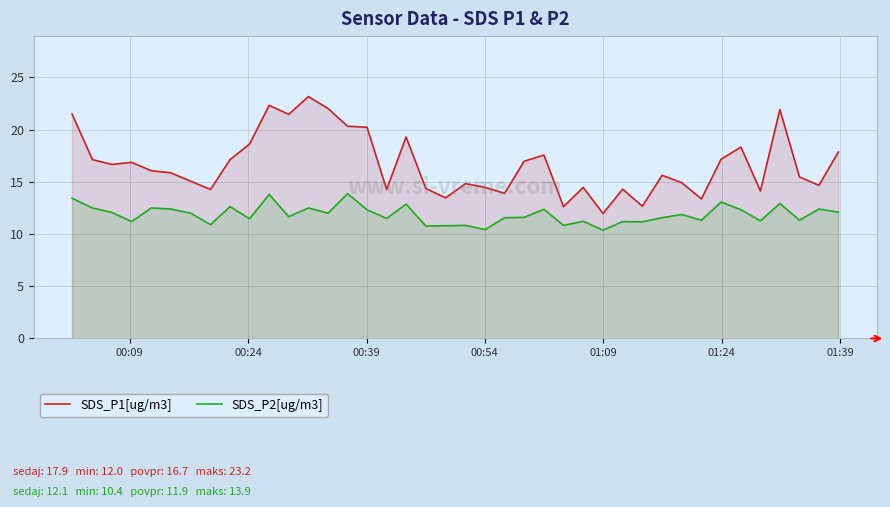

Rank the series by their maximum value, from lowest to highest.

SDS_P2[ug/m3], SDS_P1[ug/m3]